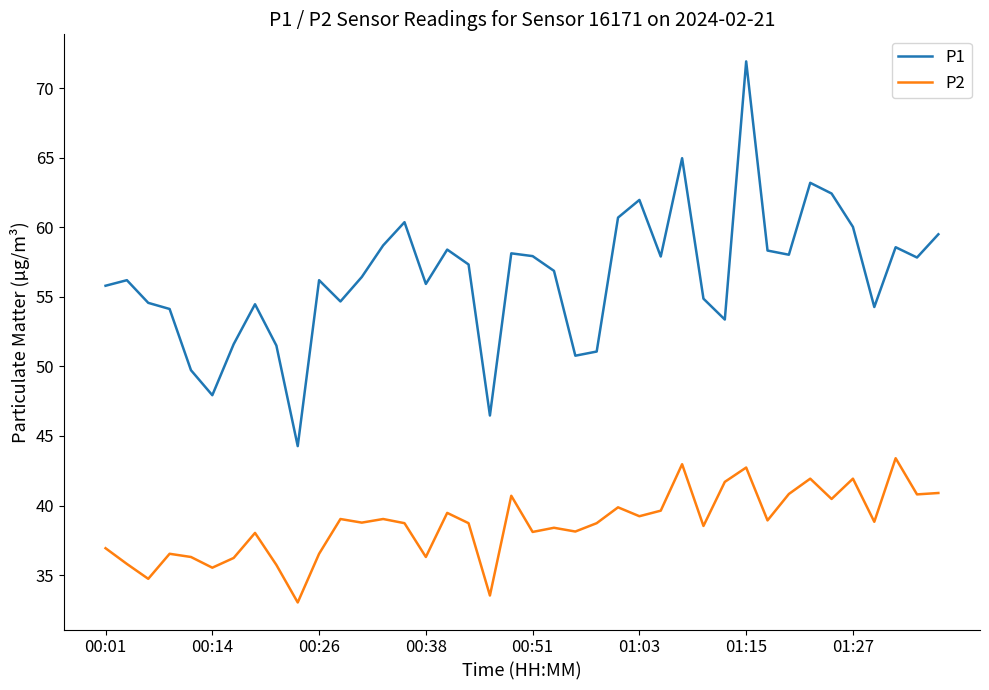

True or false: P2 and P1 intersect in this chart.

False